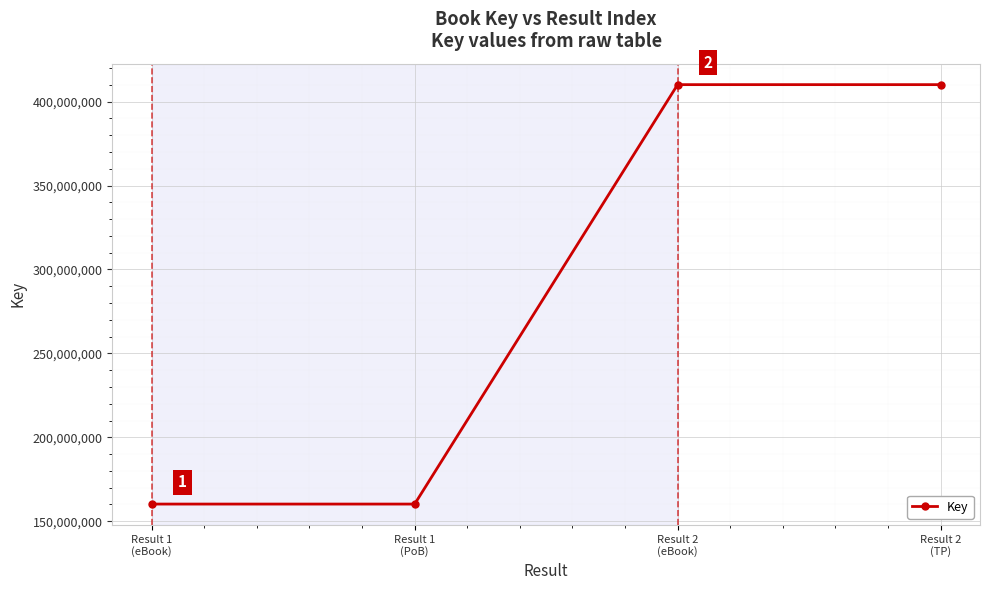

Count the values in the range 160236068 to 410120948.

4